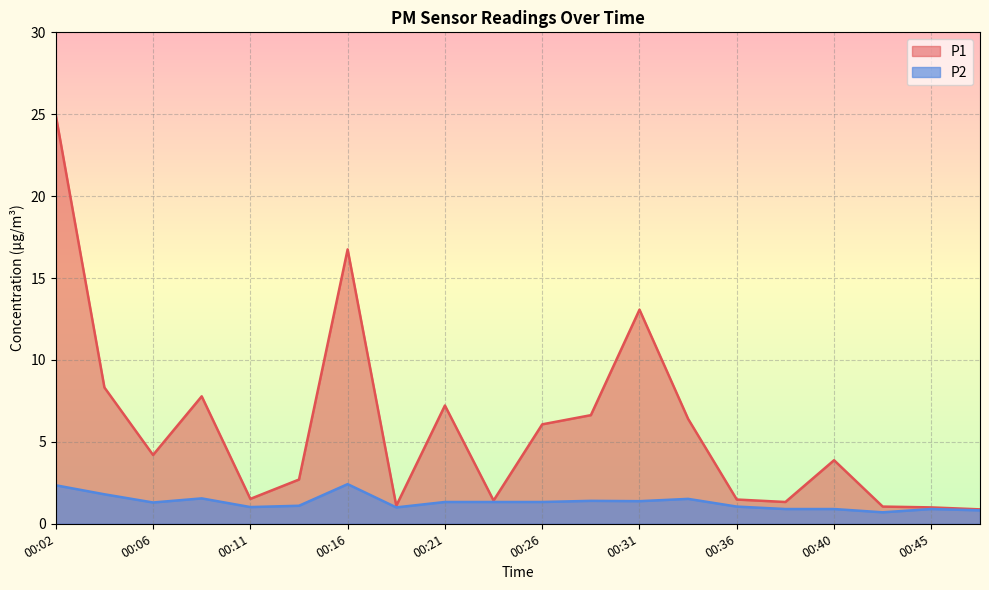

What is the highest value of the P1 series?

24.9